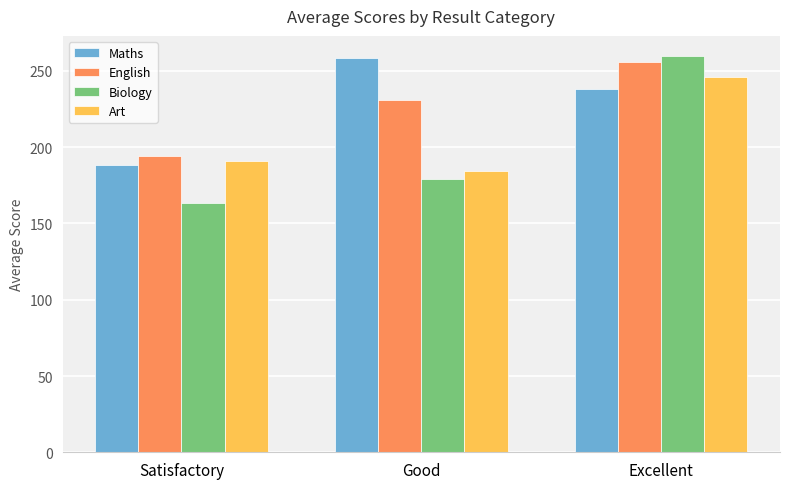

Is it true that Biology equals 87.8 at Good?

False